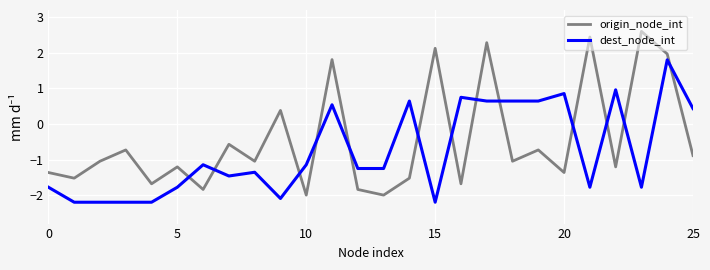

What is the highest value of the dest_node_int series?

1.8